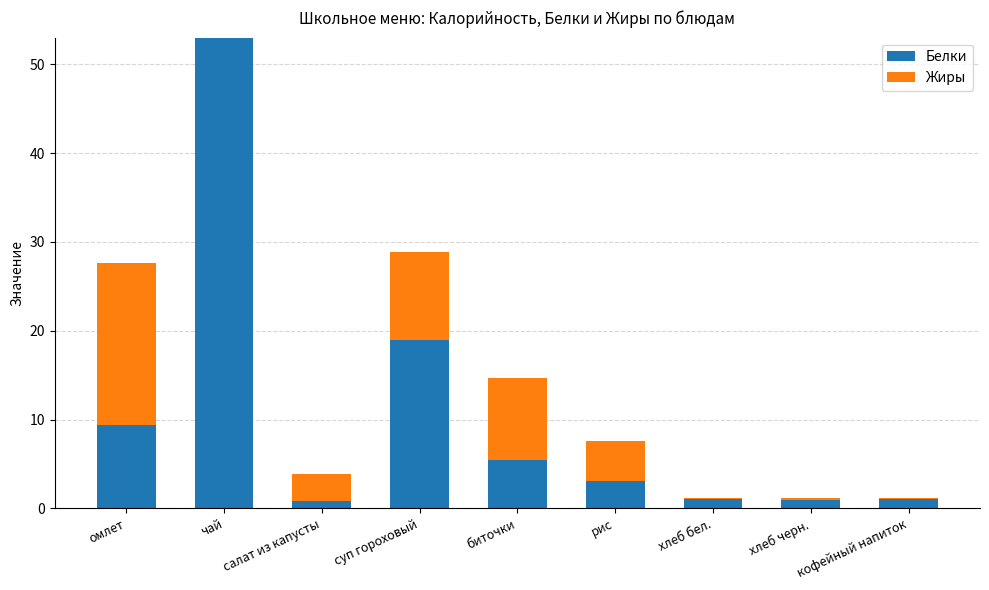

Count the number of categories in the chart.

9